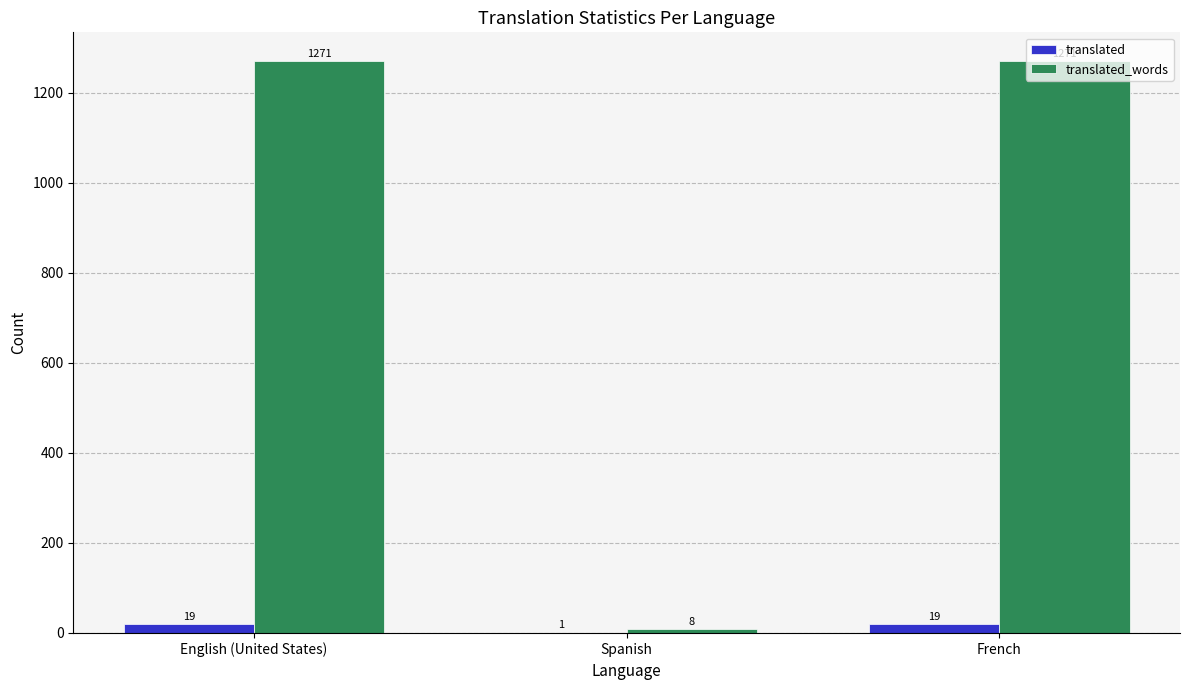

Reading left to right, extract all data points from this chart.

translated: English (United States)=19	Spanish=1	French=19
translated_words: English (United States)=1271	Spanish=8	French=1271